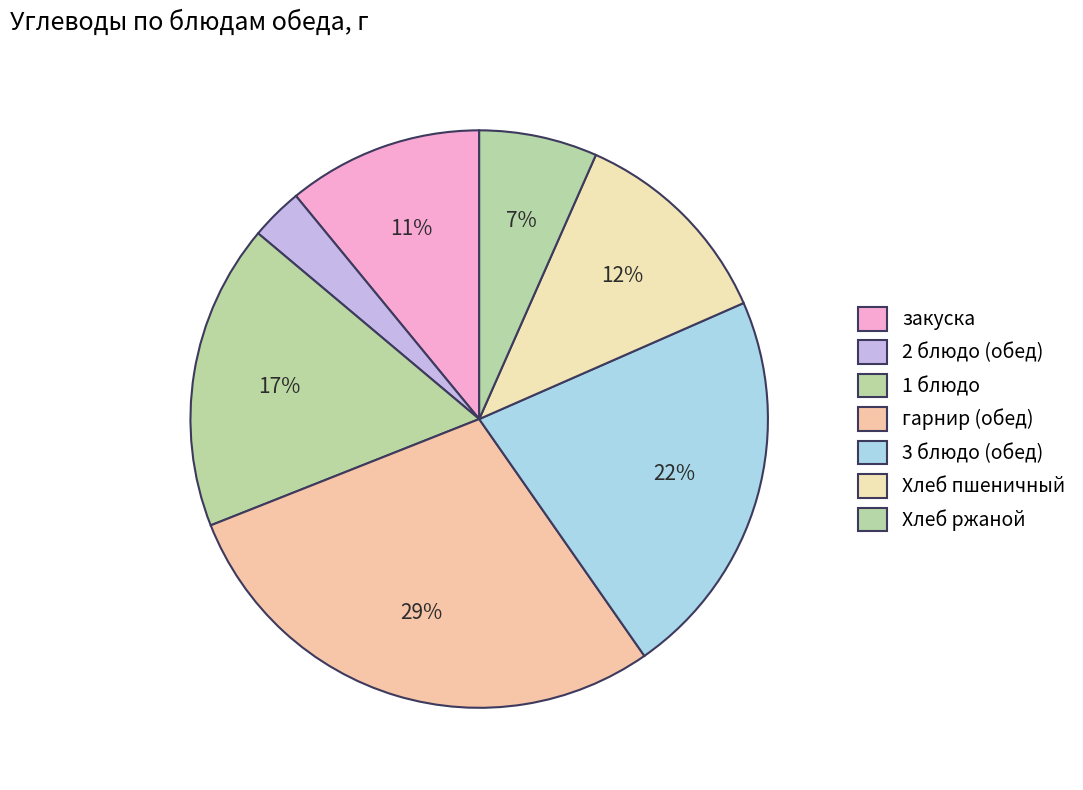

Is there a majority slice in this chart?

No